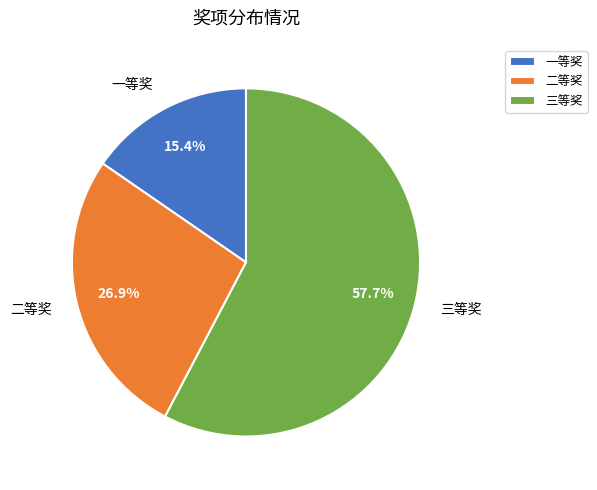

Which category has the smallest portion of the pie?

一等奖